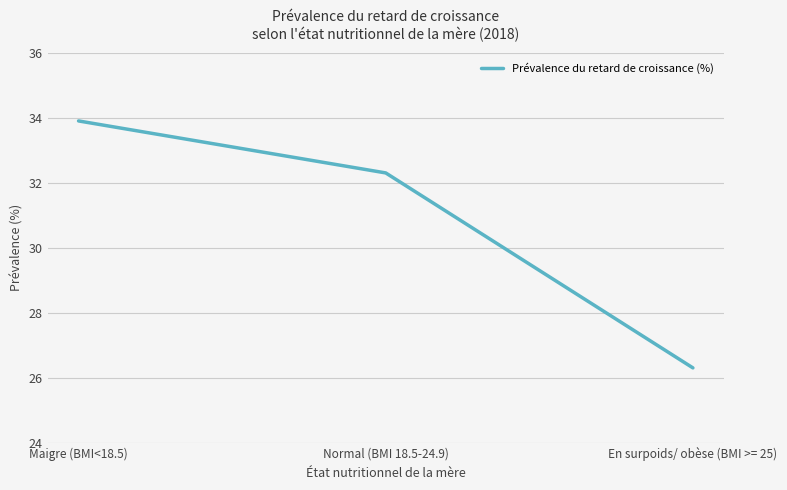

Does the chart display data point markers on the line(s)?

No